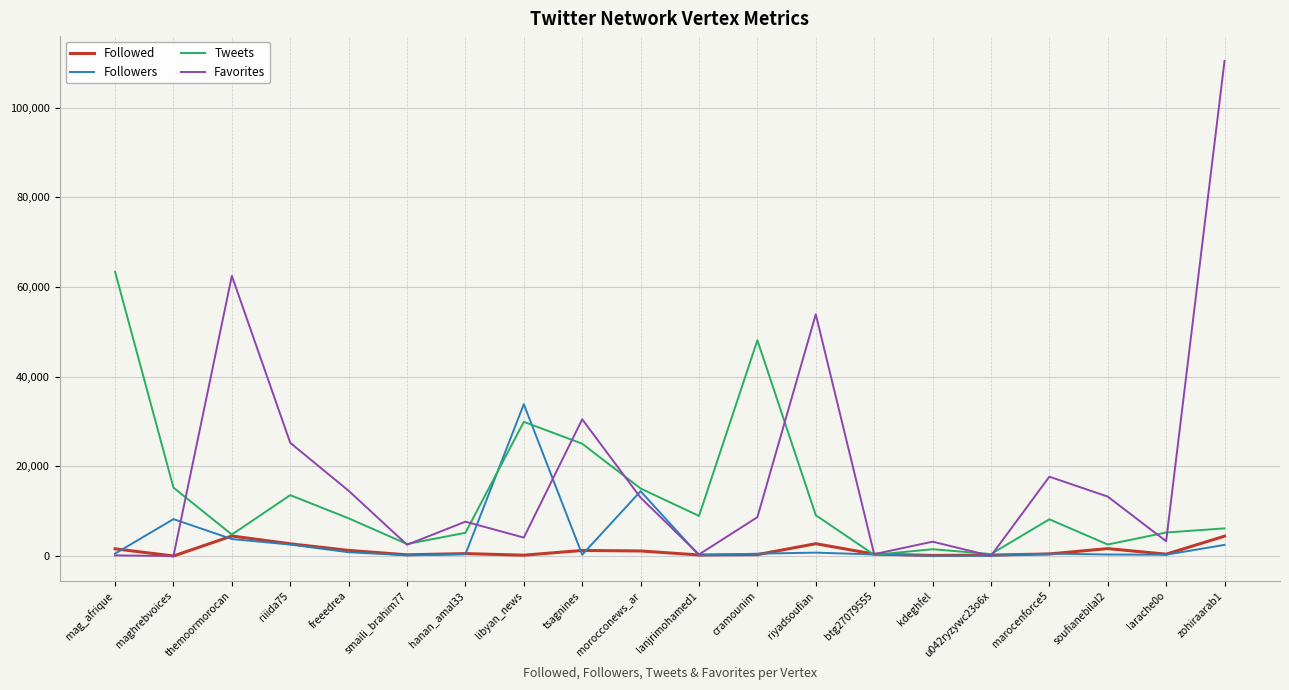

What is the spread (max minus min) of values at kdeghfel?

3139